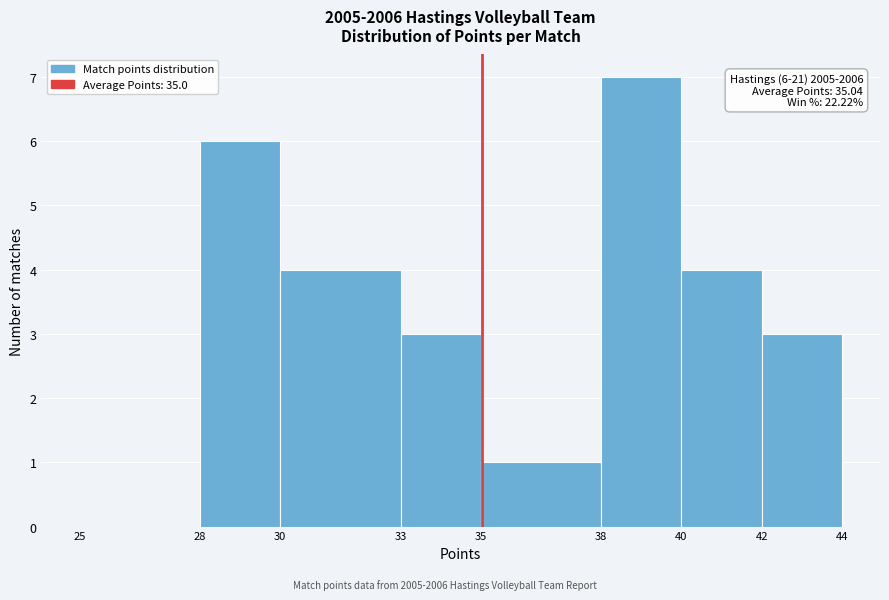

Over which range of the x-axis is the bar tallest?

38 to 40